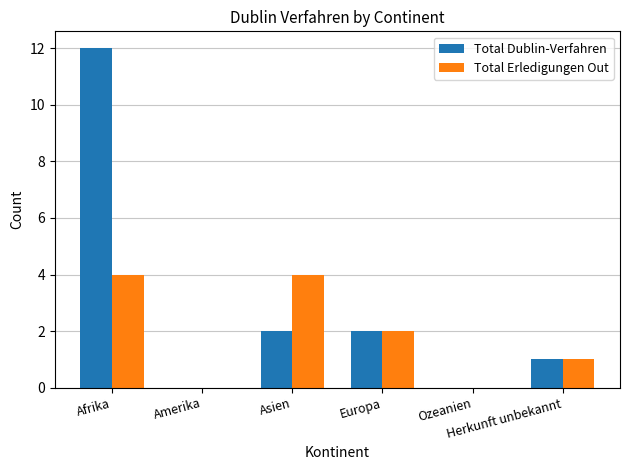

Which series has the largest total across all categories?

Total Dublin-Verfahren